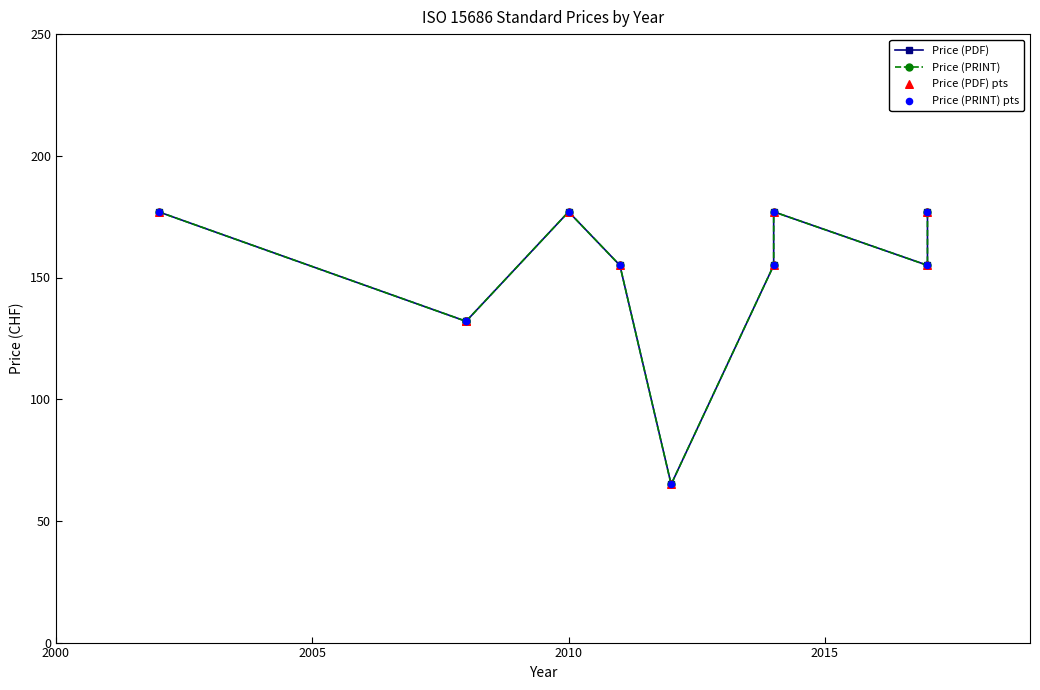

Which series has the largest total across all categories?

Price (PDF)